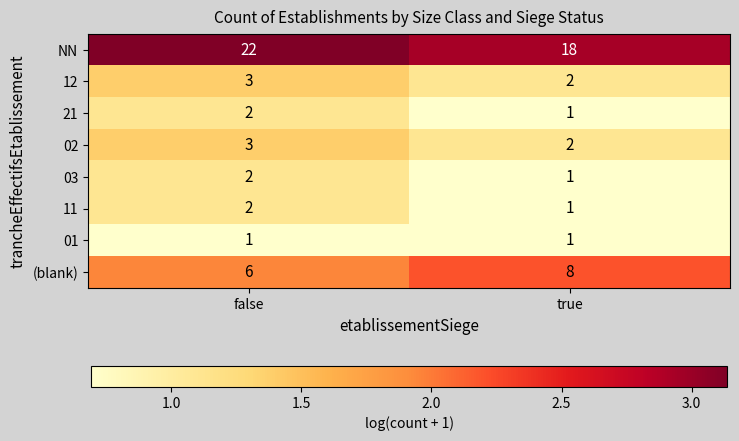

What is the sum of the 03 values at true and false?

3